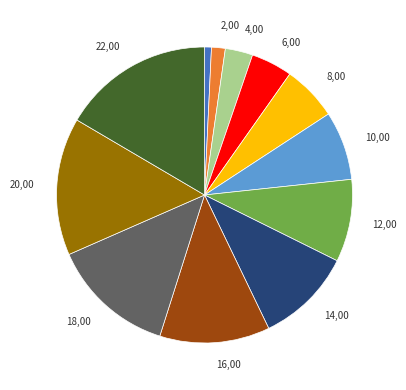

Does any single category account for the majority?

No